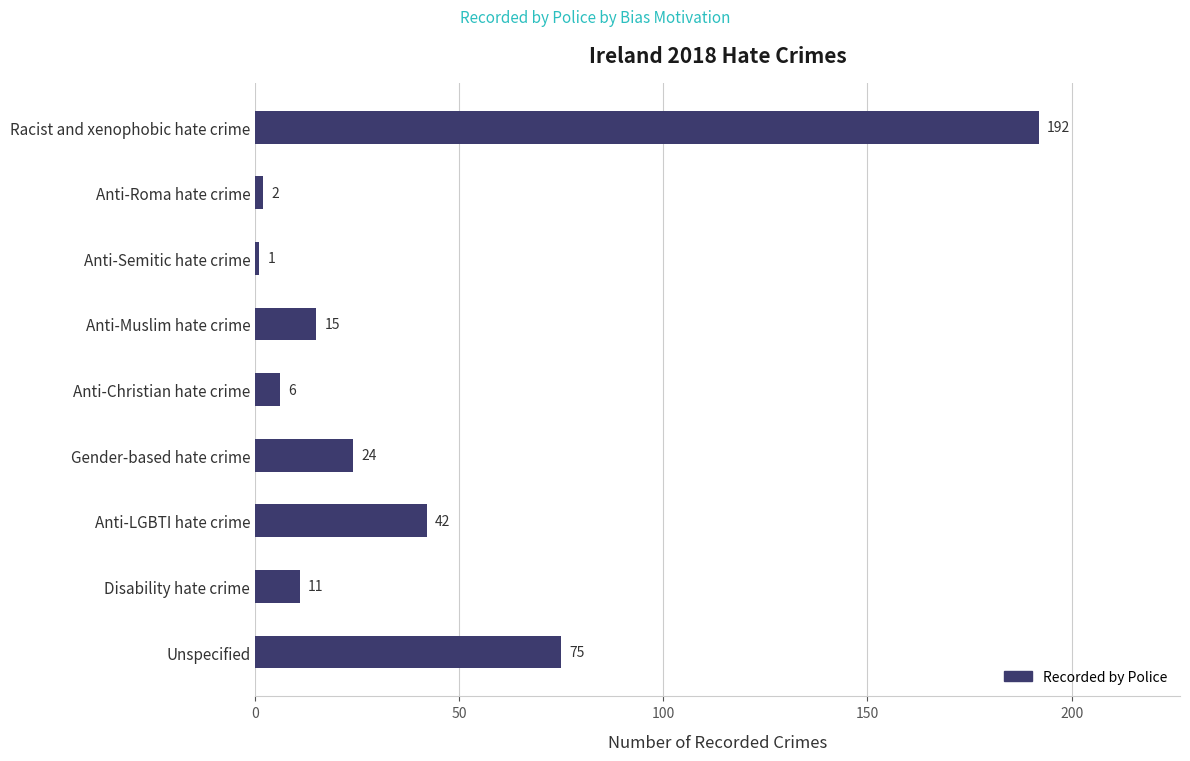

How many data points are less than 15?

4